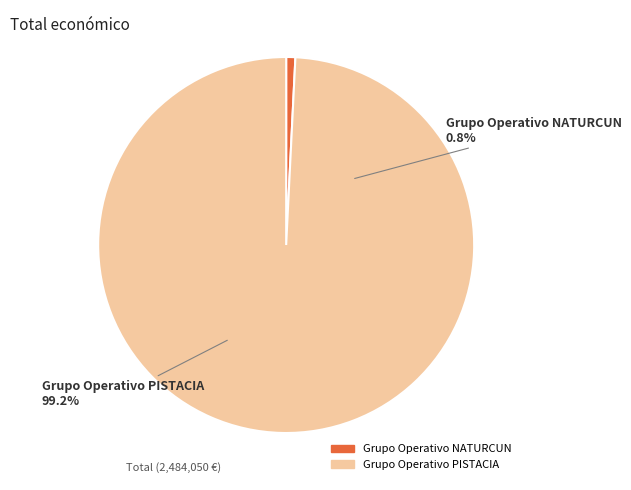

Is Grupo Operativo NATURCUN the majority of the pie?

No